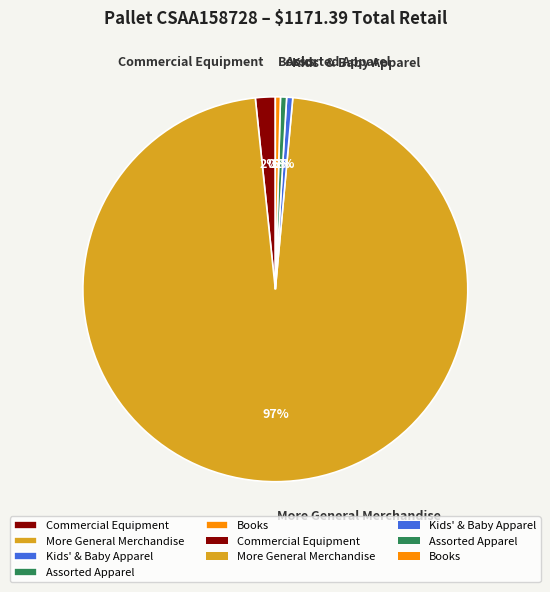

Is it true that Commercial Equipment is 2% of the pie?

True